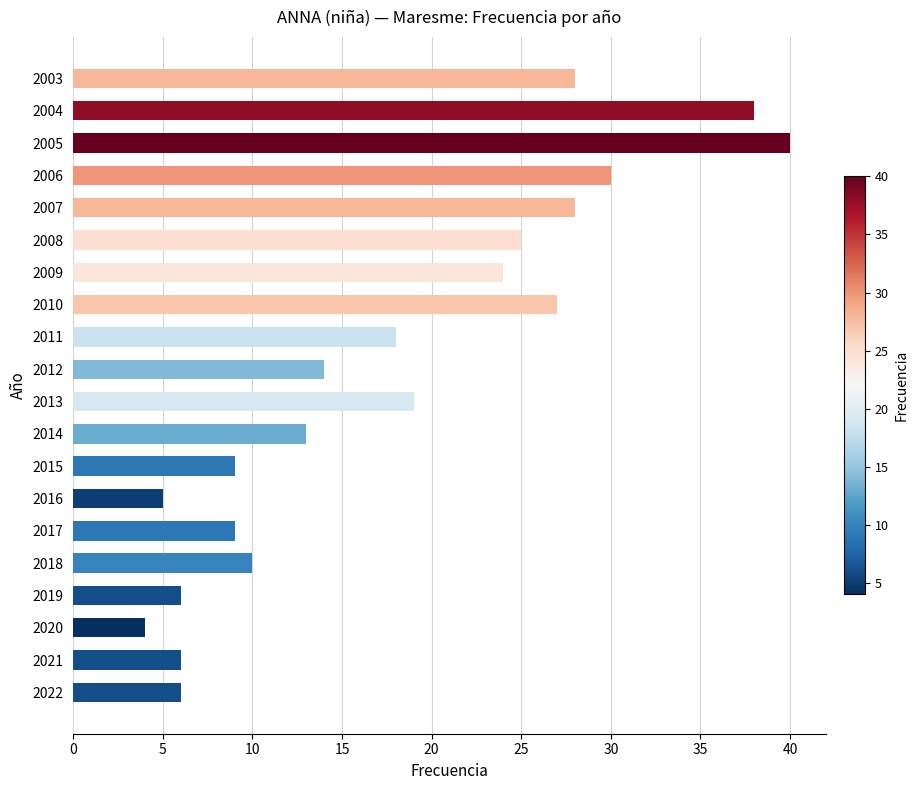

At which category does the chart reach its minimum across all series?

2020